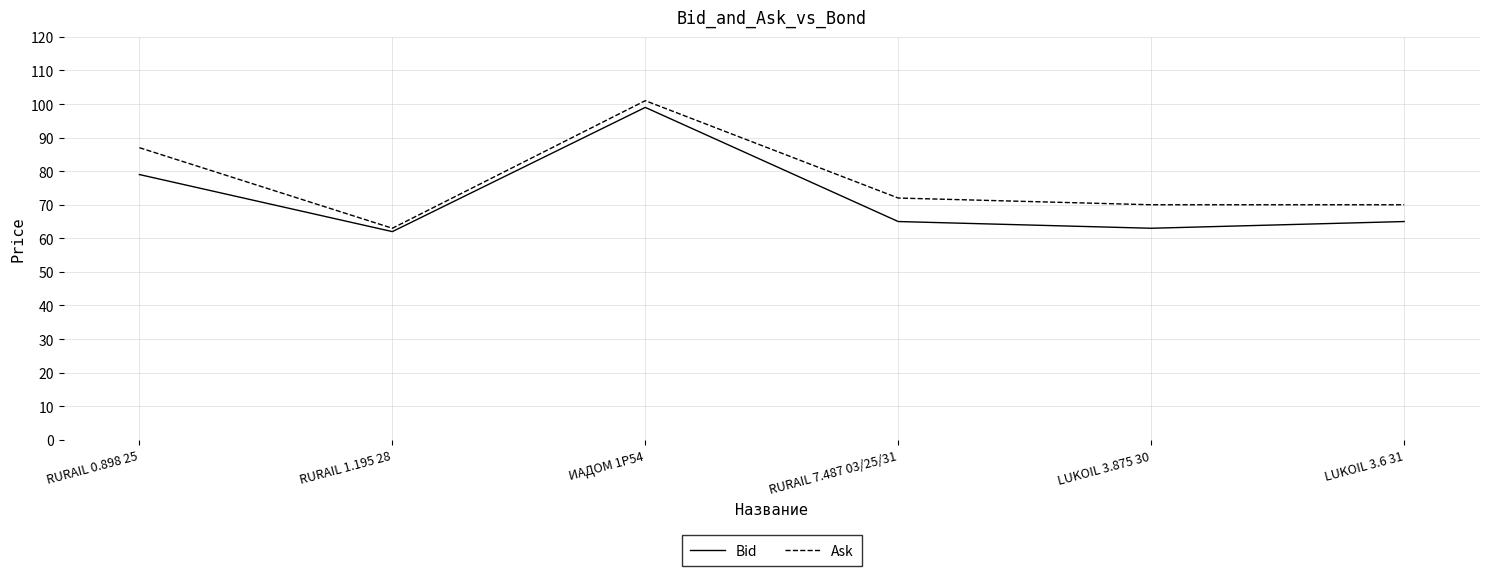

Which series has the largest range (max minus min)?

Ask